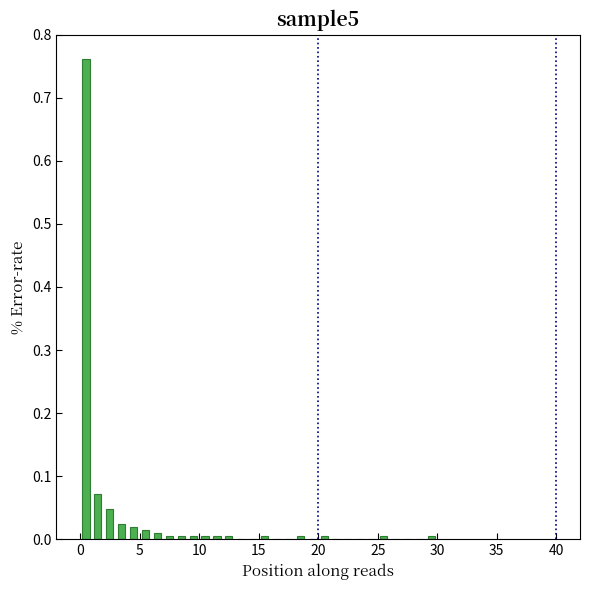

Around what value on the x-axis is the tallest bar? Give the approximate position of its centre, as read against the axis.

0.5